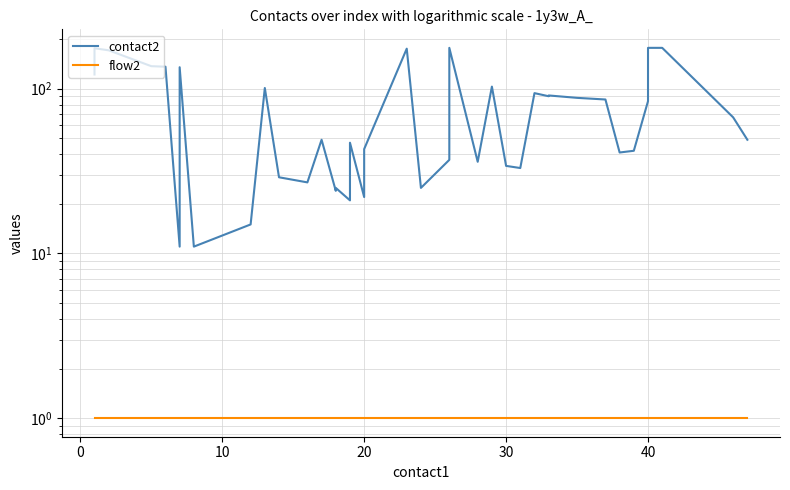

What is the smallest value displayed?

1